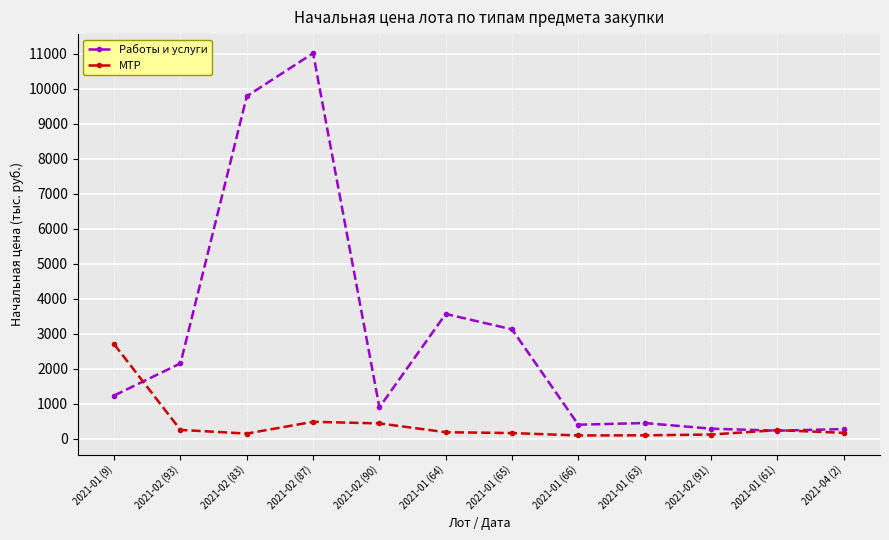

Rank the series at 2021-02 (83) from lowest to highest value.

МТР, Работы и услуги